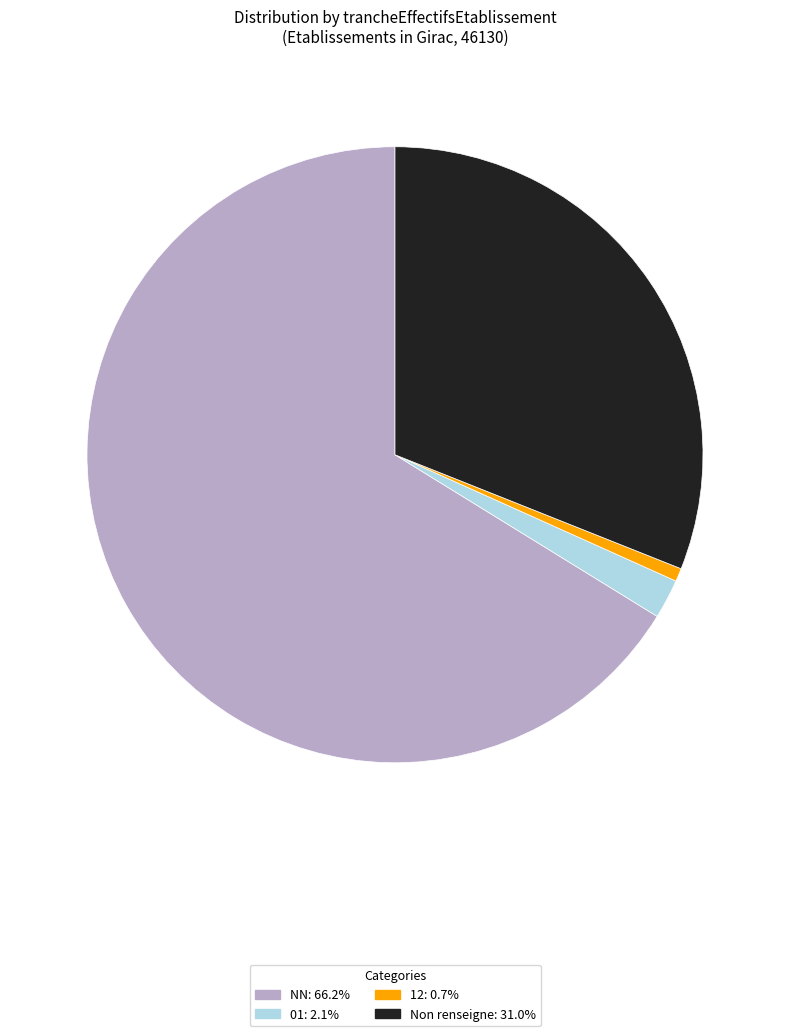

How many segments does this pie chart have?

4